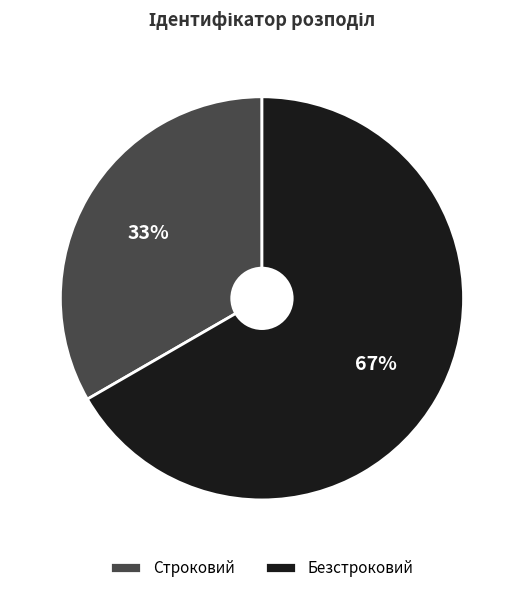

Is it true that Безстроковий is 67% of the pie?

True